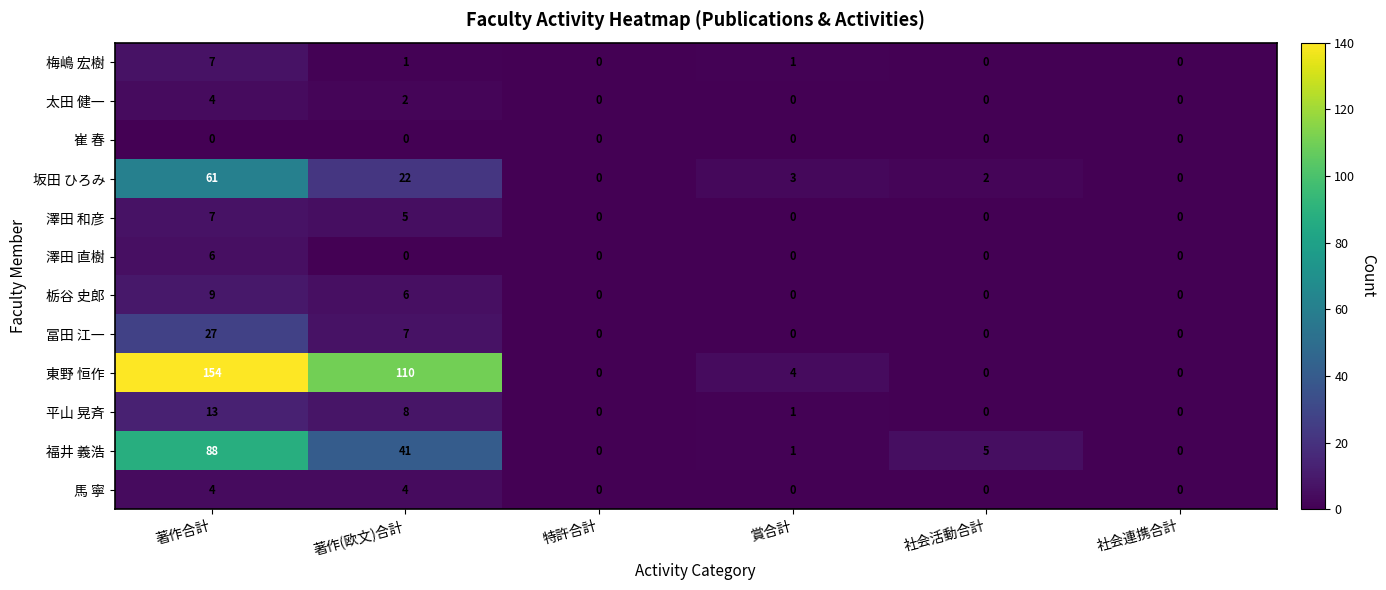

What is the total value across all series at 社会活動合計?

7